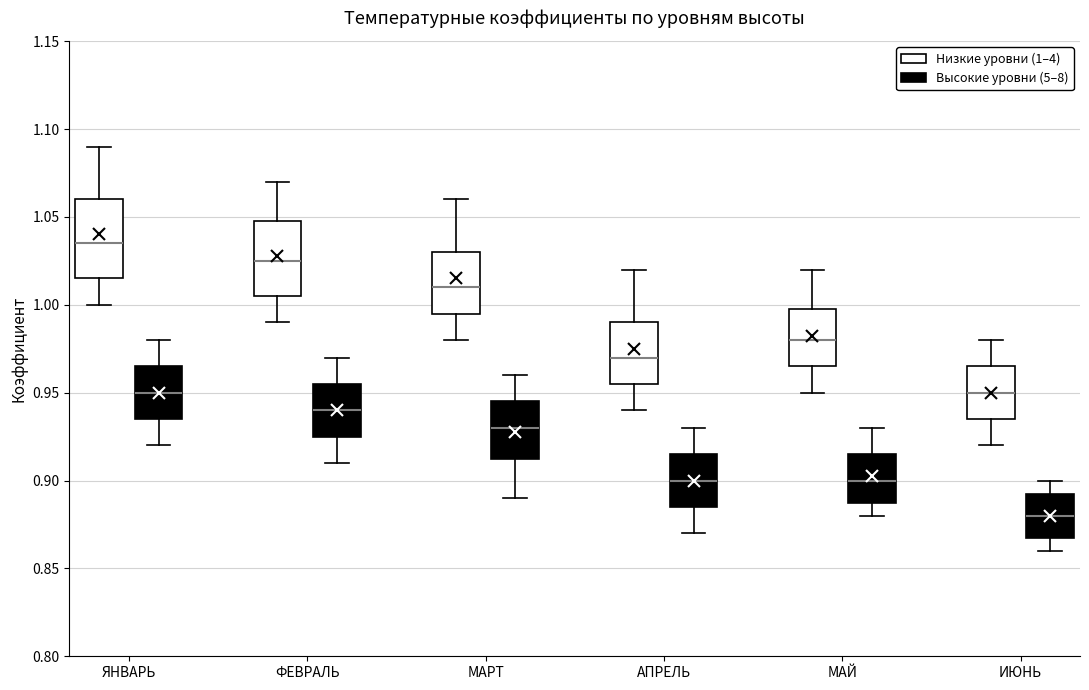

Which box's median line is the highest?

ЯНВАРЬ (Низкие уровни (1–4))